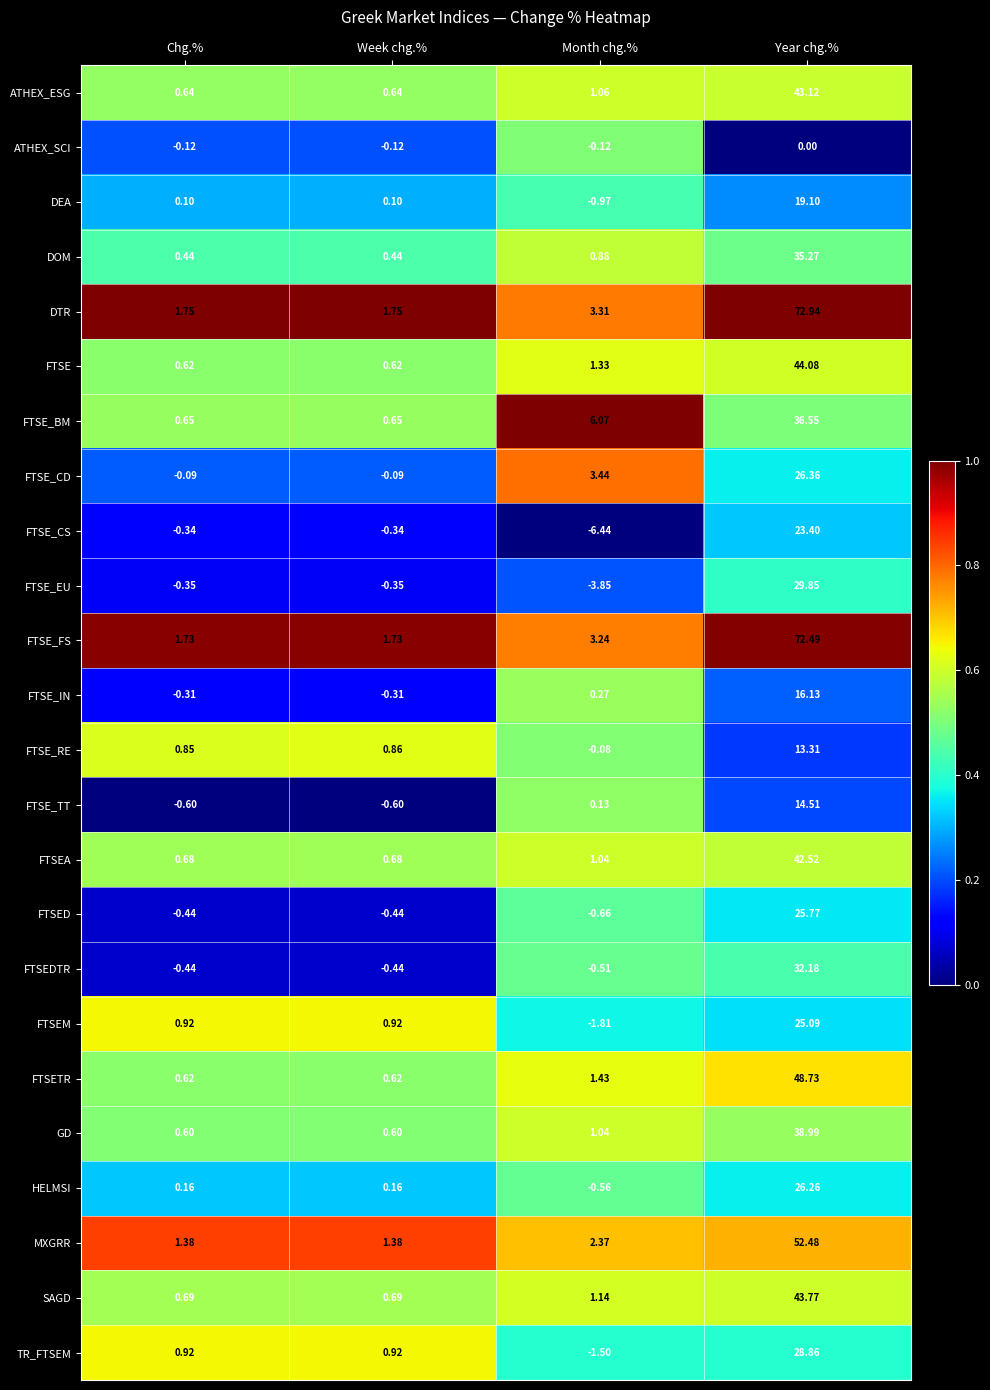

At how many categories does at least one series exceed 0?

4